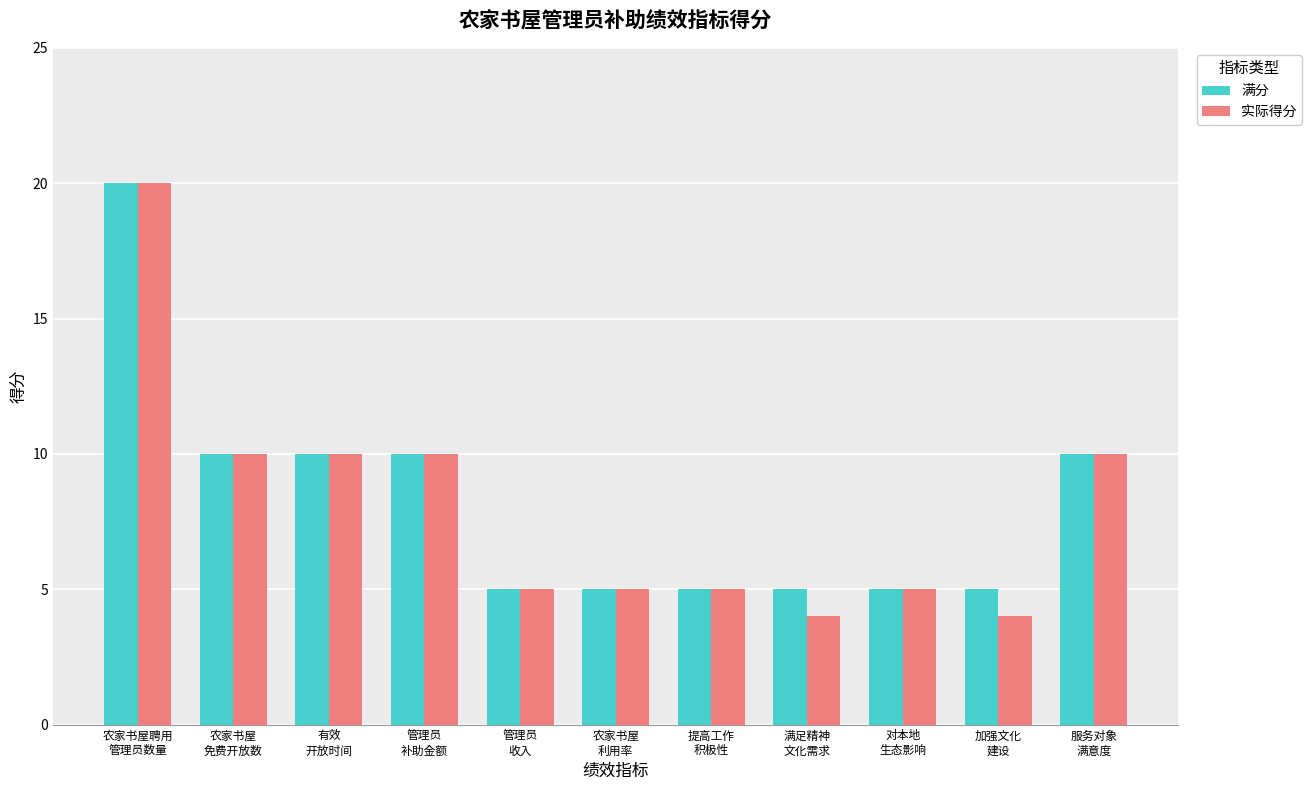

Between 对本地
生态影响 and 加强文化
建设, which series saw the biggest shift?

实际得分